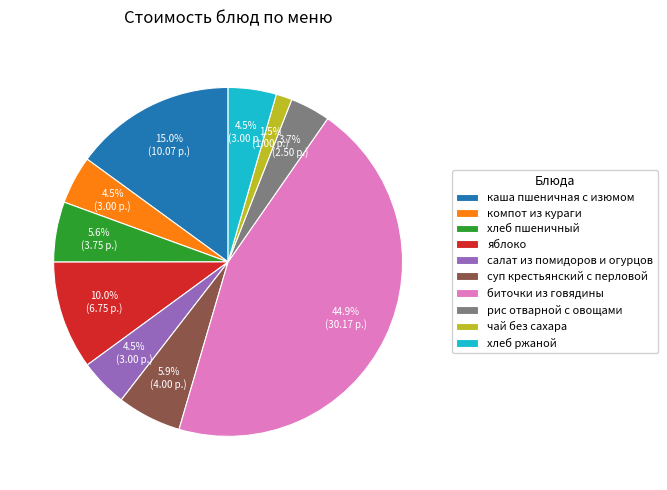

What percentage is the рис отварной с овощами slice, to the nearest percent?

4%